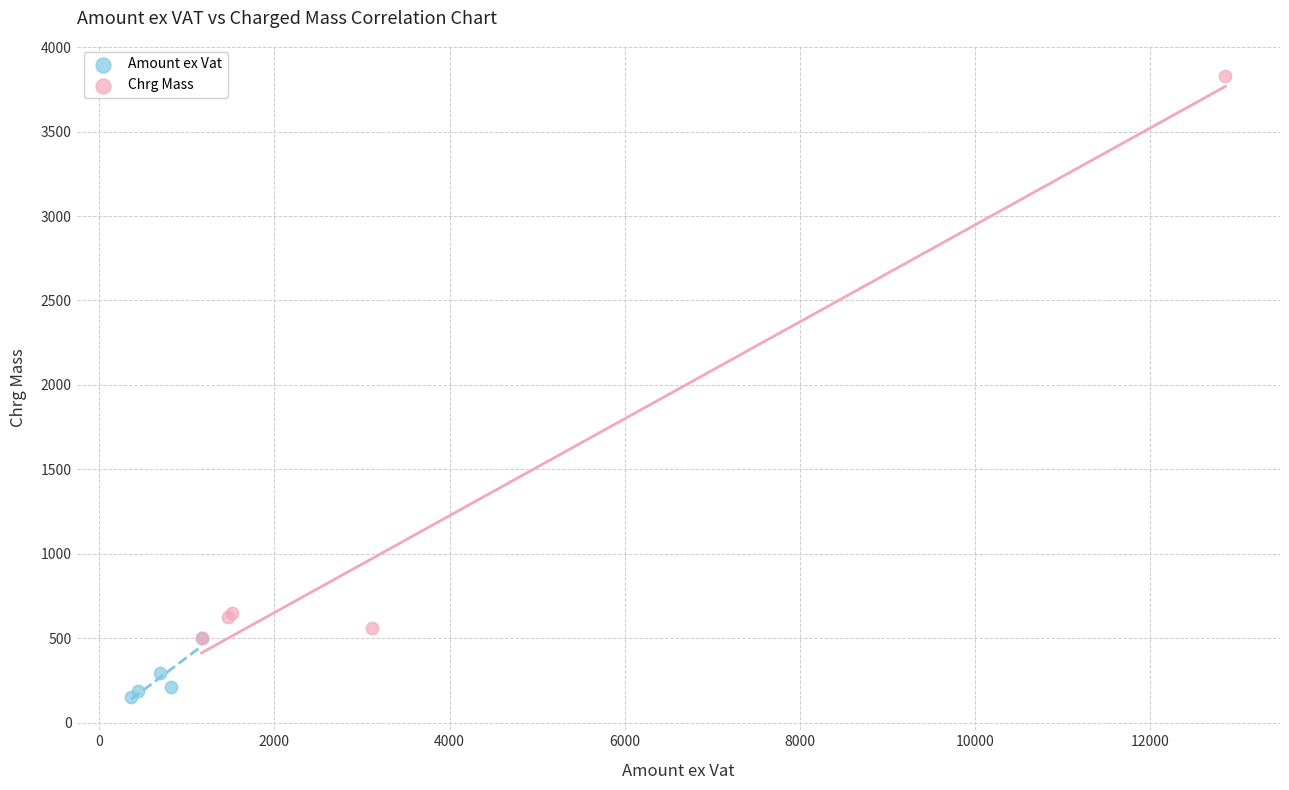

Which series contains the highest Y value?

Chrg Mass